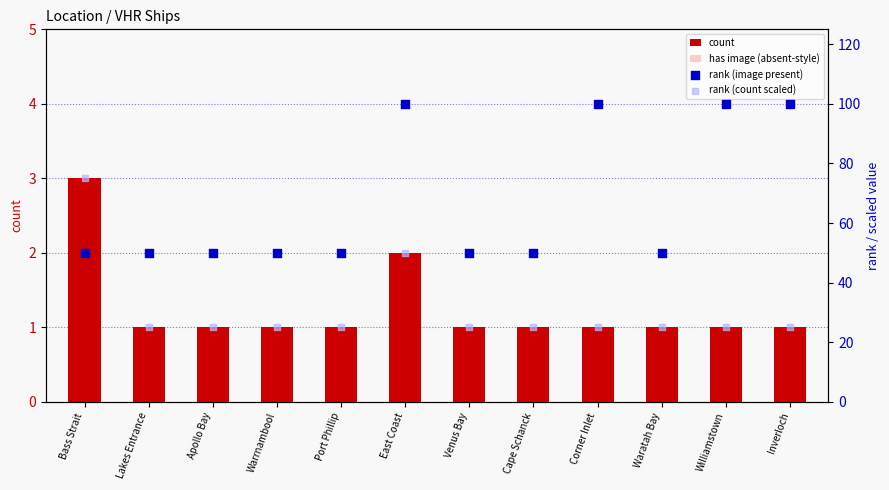

Is the value of has image (absent-style) at Waratah Bay greater than the value of rank (image present) at Warrnambool?

No